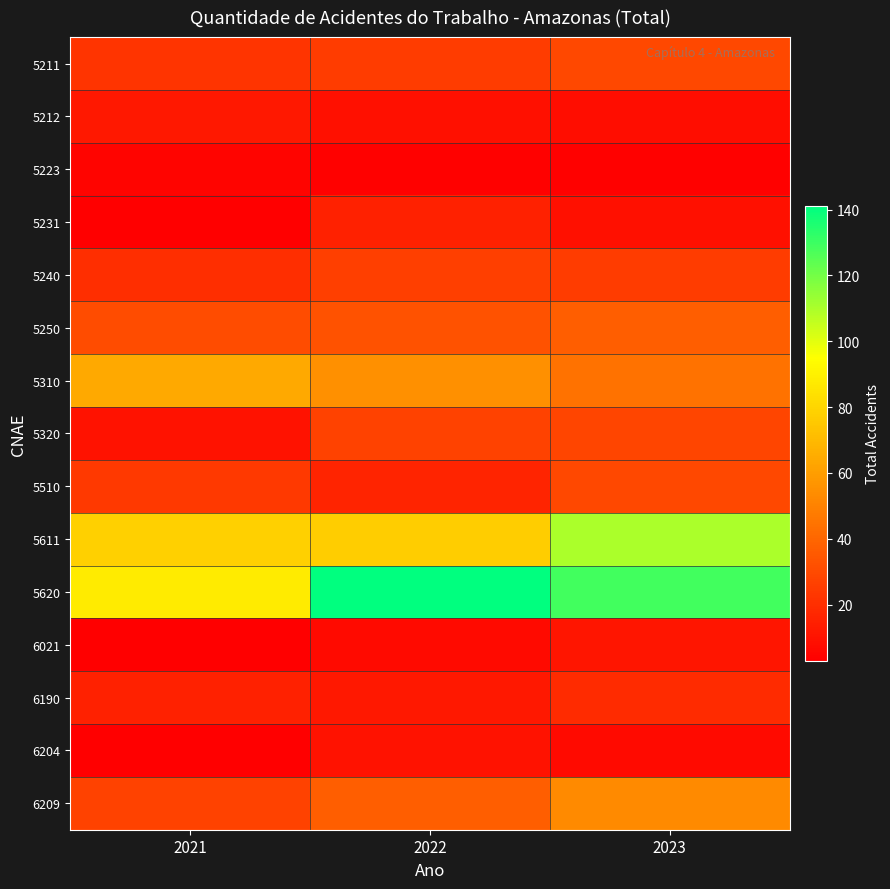

Between 2022 and 2021, which is larger?

2022